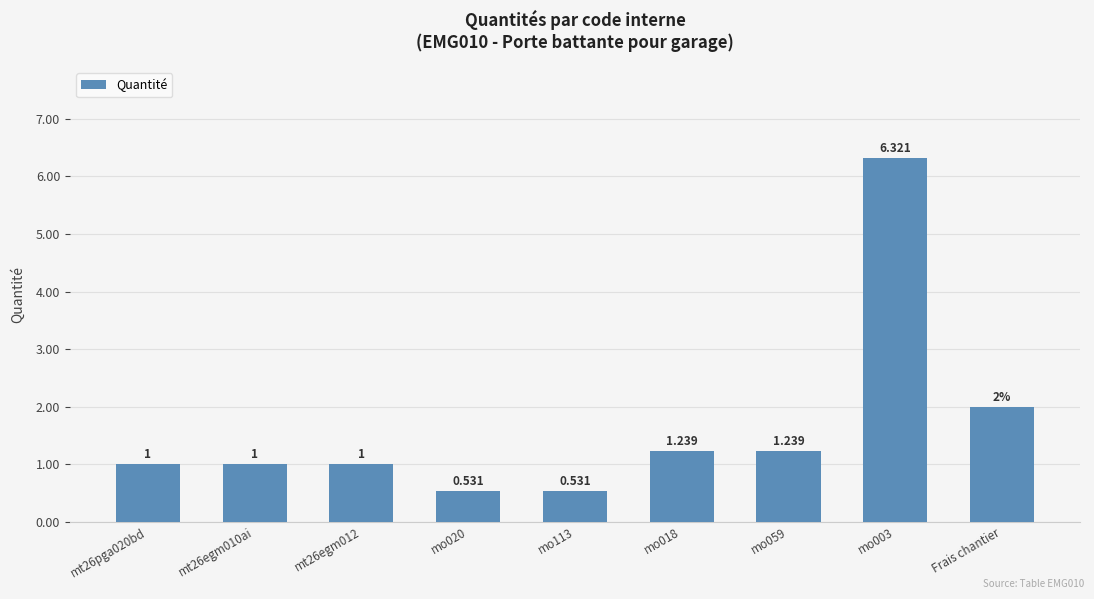

What is the label of the 9th bar from the left?

Frais chantier